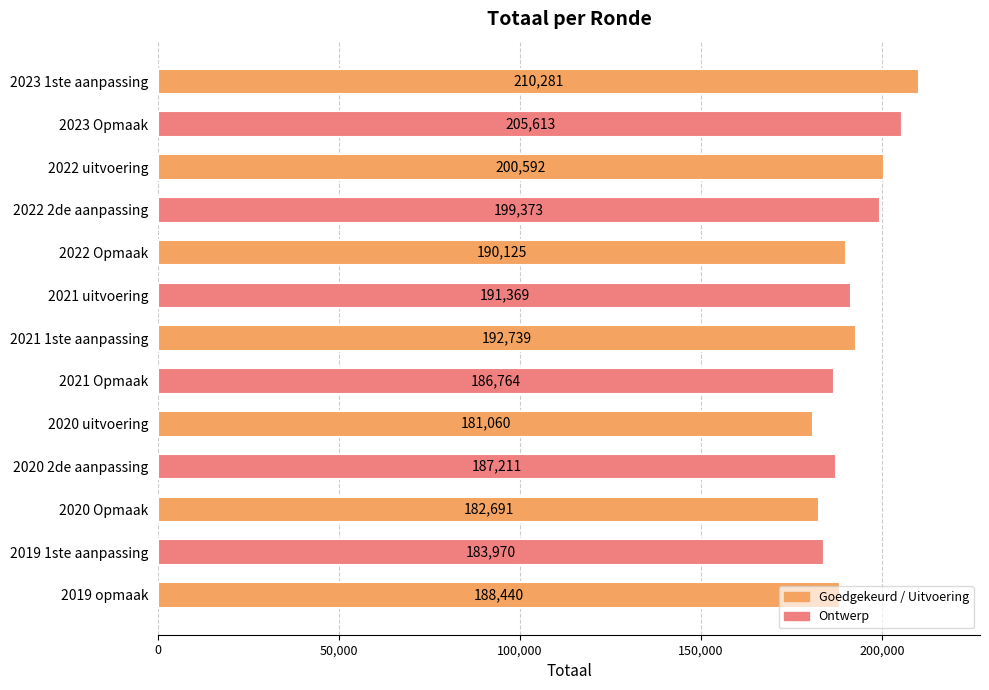

List the labels in order of value, smallest first.

2020 uitvoering, 2020 Opmaak, 2019 1ste aanpassing, 2021 Opmaak, 2020 2de aanpassing, 2019 opmaak, 2022 Opmaak, 2021 uitvoering, 2021 1ste aanpassing, 2022 2de aanpassing, 2022 uitvoering, 2023 Opmaak, 2023 1ste aanpassing